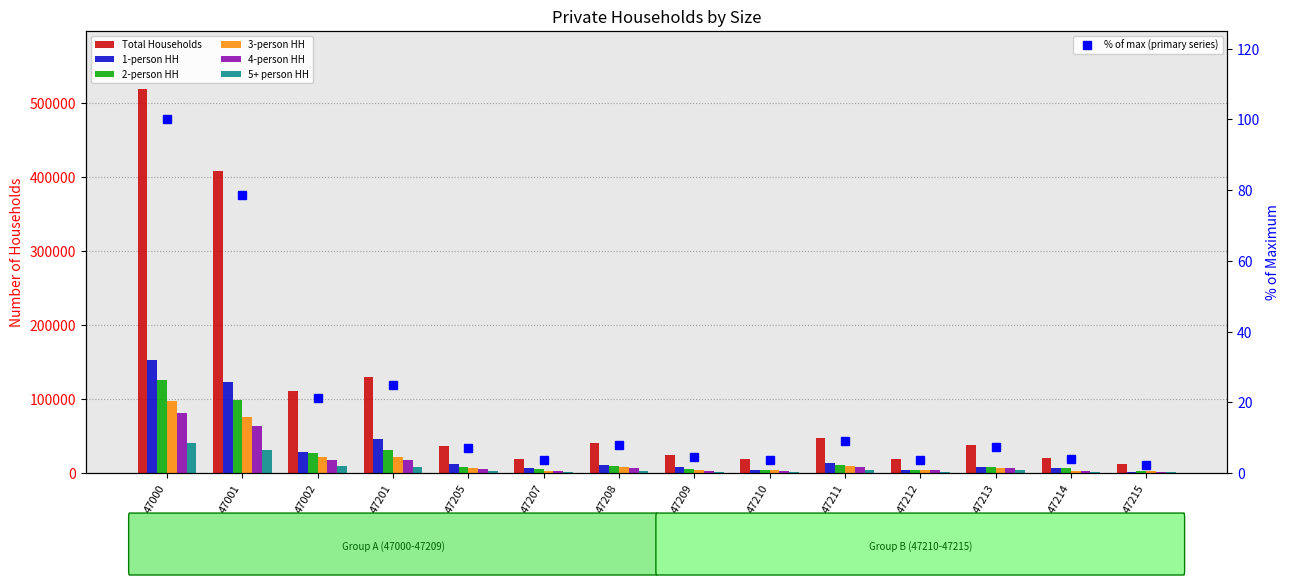

What is the sum of all Total Households values?

1446676